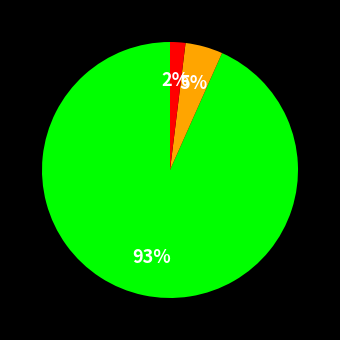

To the nearest percent, what is the difference between the largest and smallest slice percentages?

91%